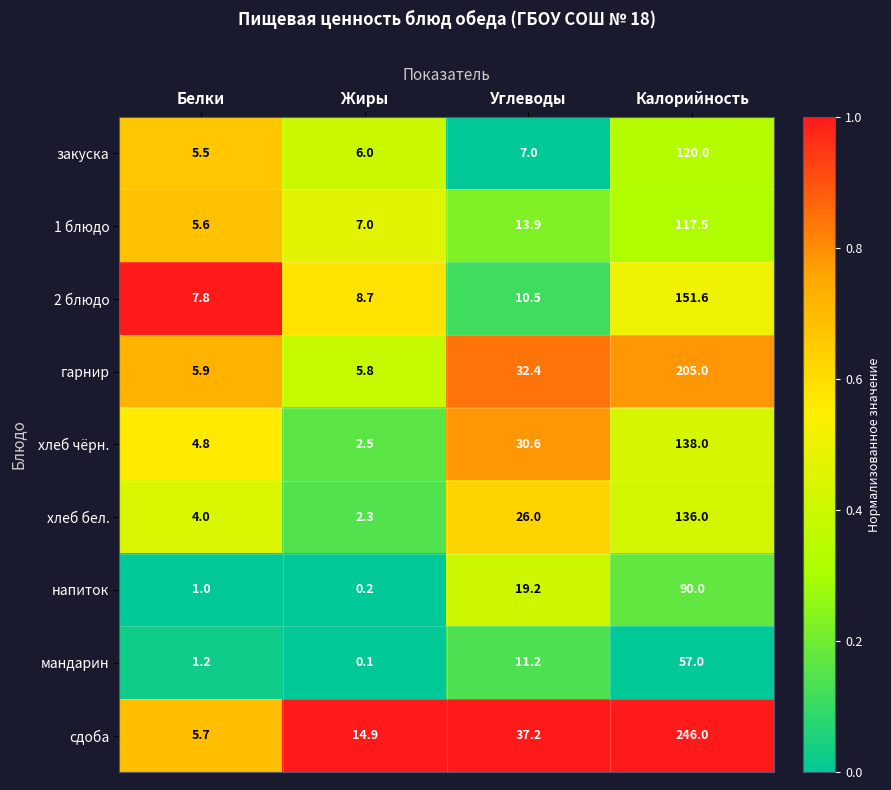

Where is закуска nearest to the value 62?

Углеводы